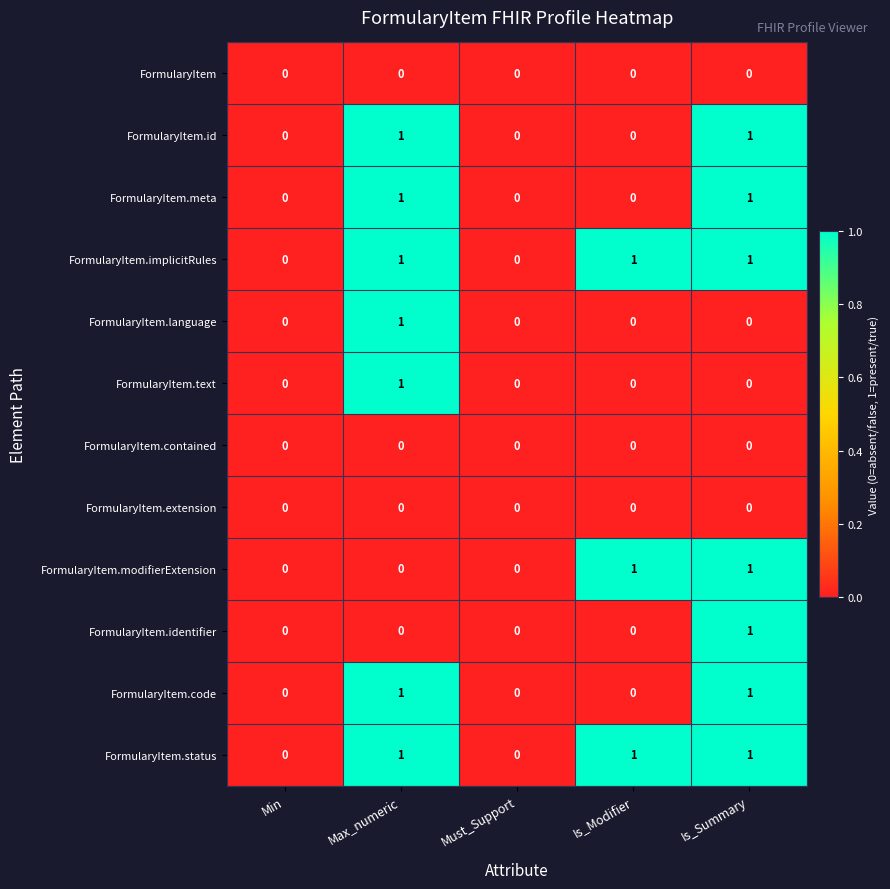

Is the value of FormularyItem.language at Must_Support greater than the value of FormularyItem.modifierExtension at Is_Modifier?

No